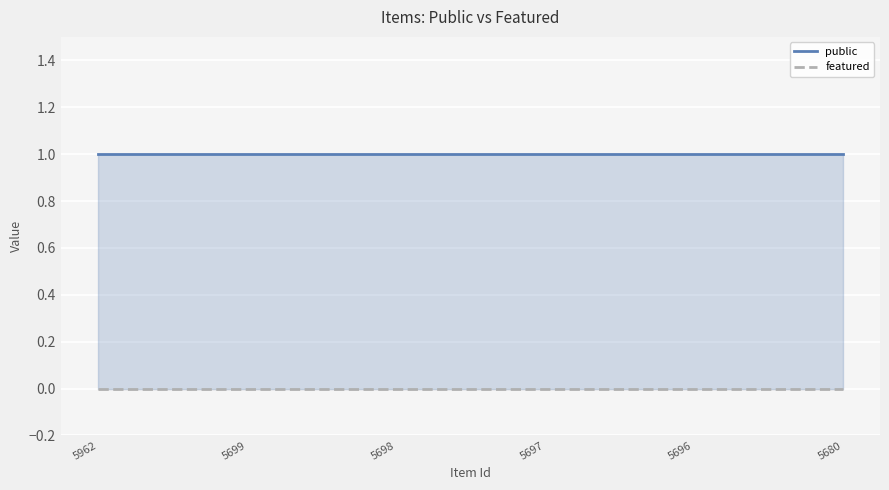

What are all the series names shown in the legend?

public, featured